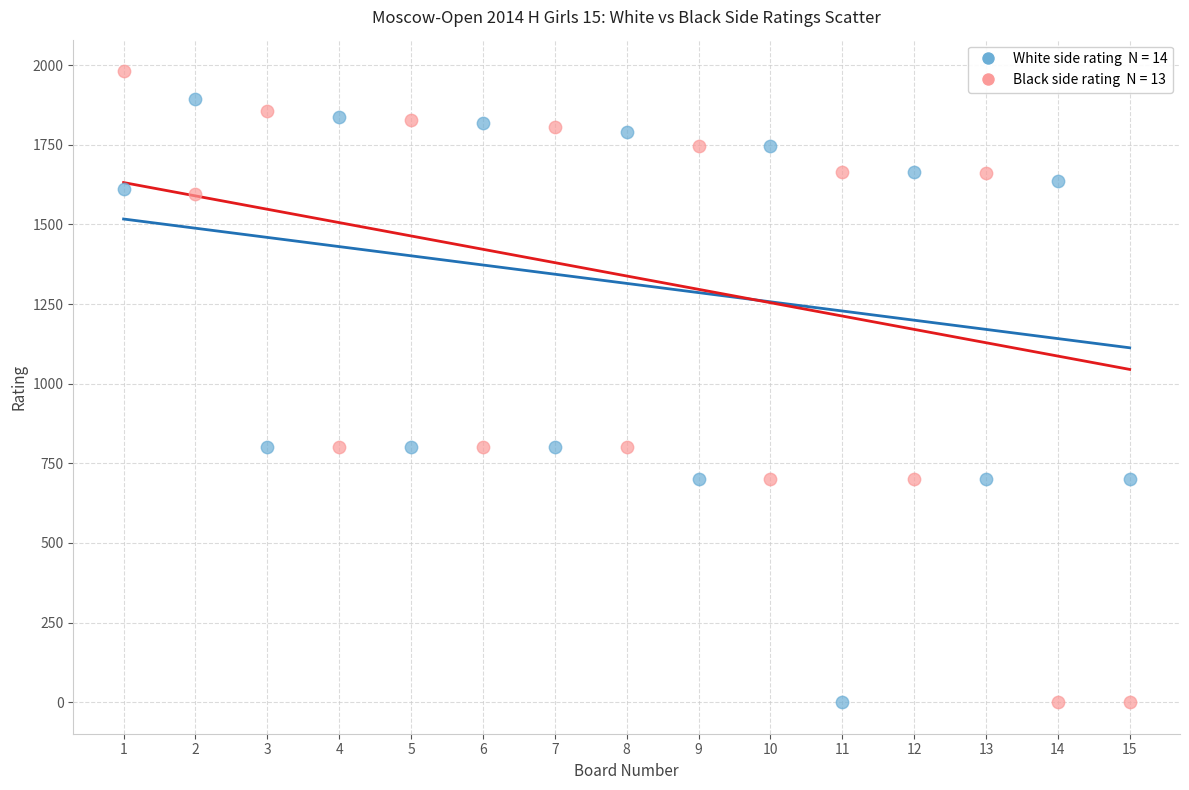

Across all data points, what is the range of X values (max minus min)?

14